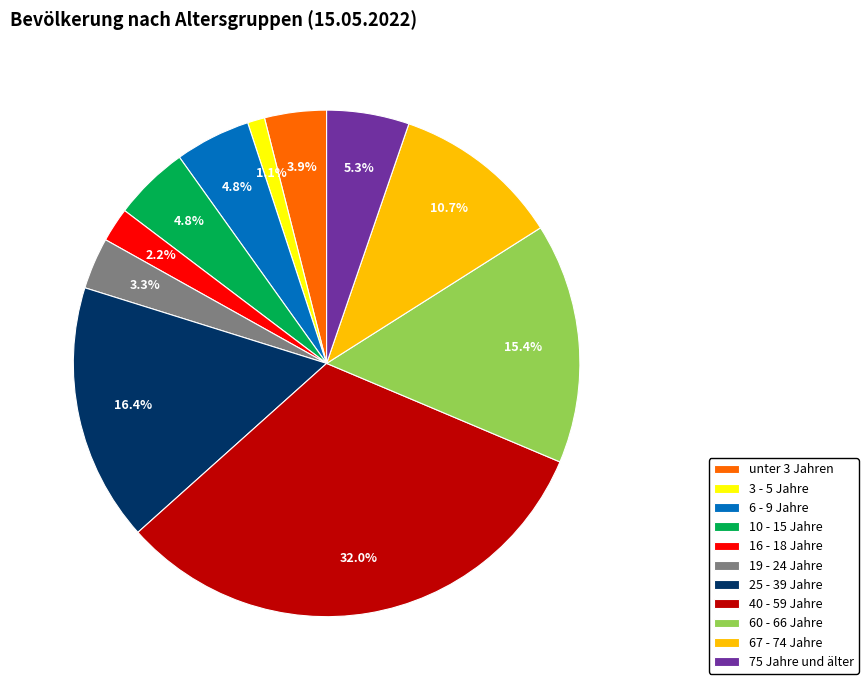

True or false: 75 Jahre und älter accounts for 5% of the total.

True